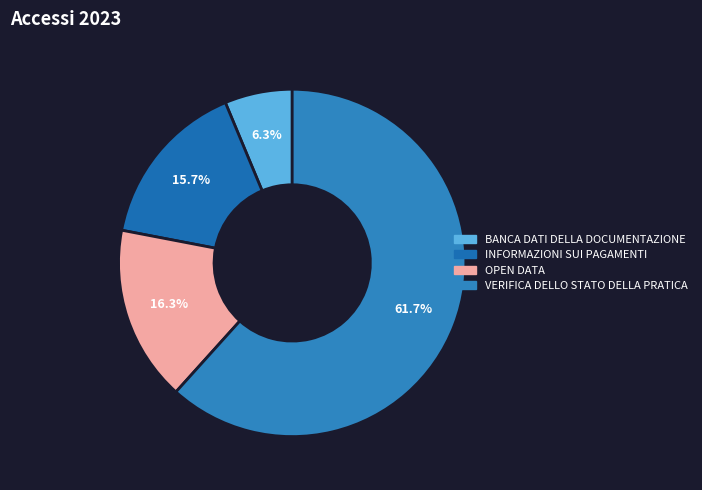

Combined, do OPEN DATA and INFORMAZIONI SUI PAGAMENTI account for over 50%?

No